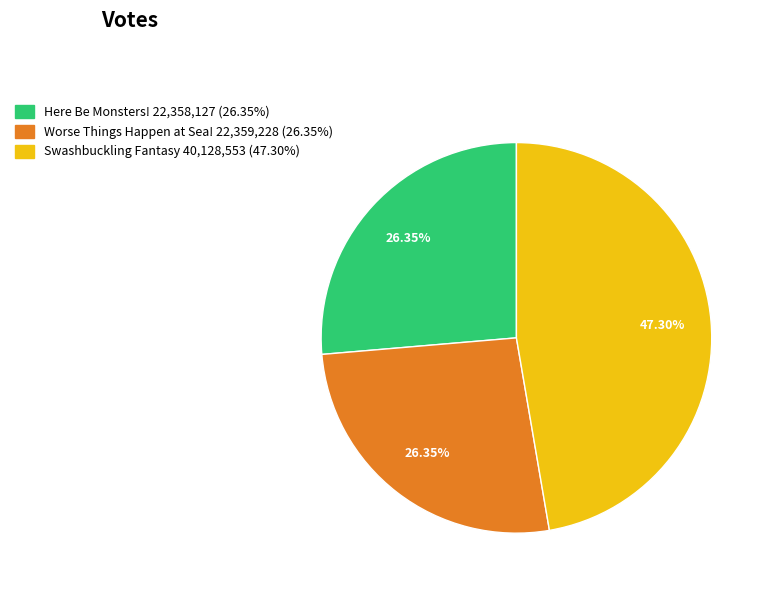

What is the largest slice in the pie chart?

Swashbuckling Fantasy